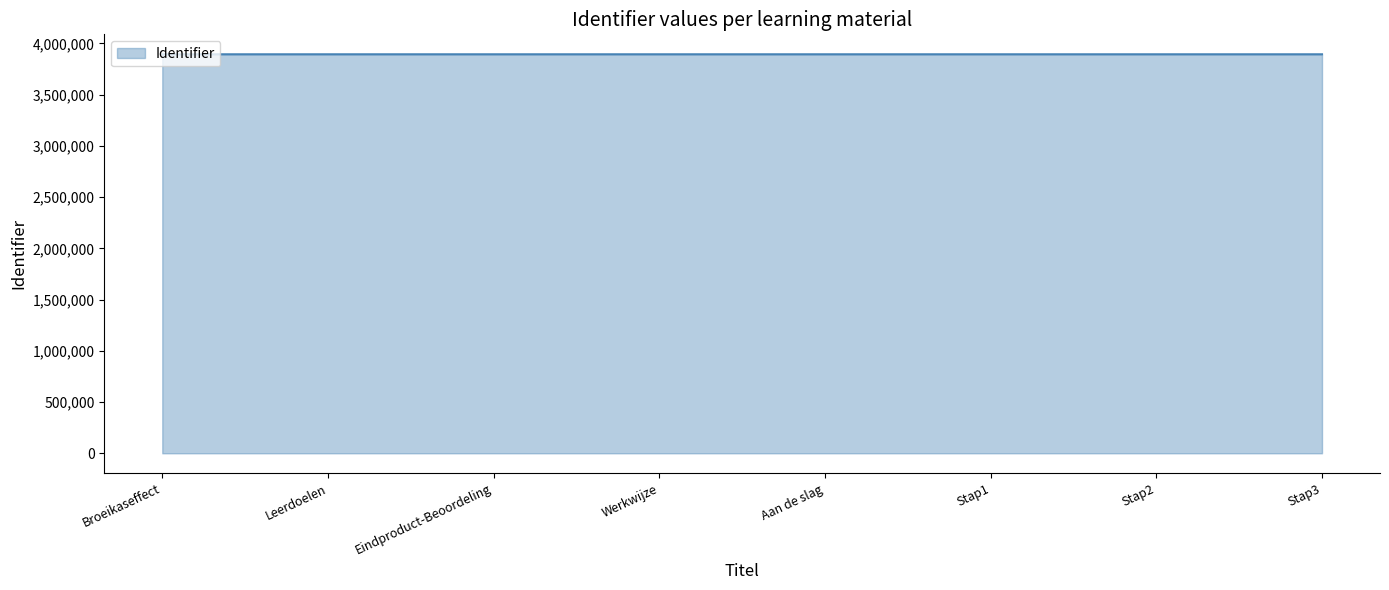

What is the sum of the values at Stap1 and Eindproduct-Beoordeling?

7789227